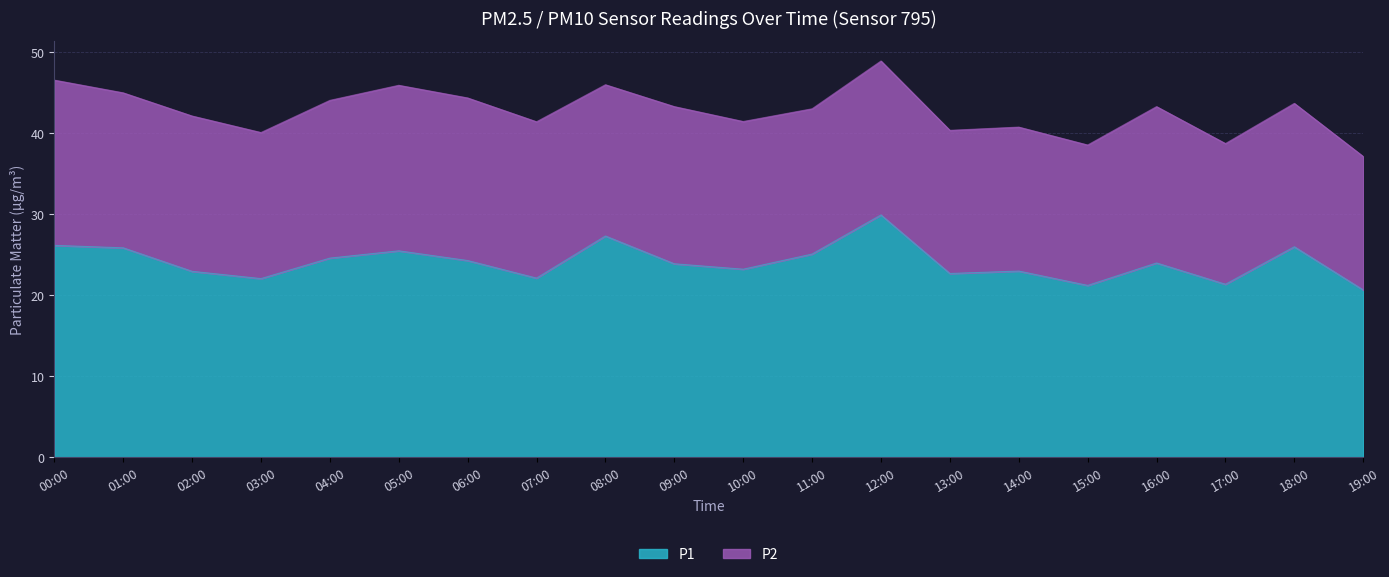

Reading left to right, transcribe all the data shown in this chart.

26.2	25.9	23.0	22.1	24.6	25.5	24.3	22.1	27.3	23.9	23.2	25.1	29.9	22.7	23.0	21.2	24.0	21.4	26.0	20.7